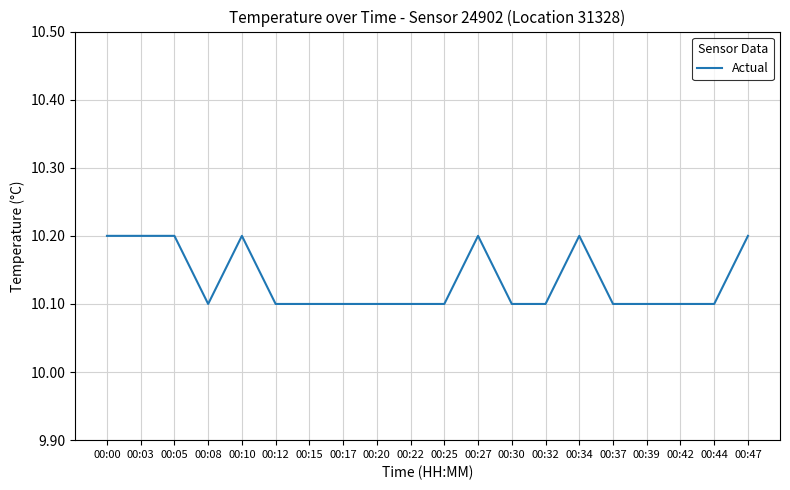

What is the difference between the second highest and second lowest values?

0.1